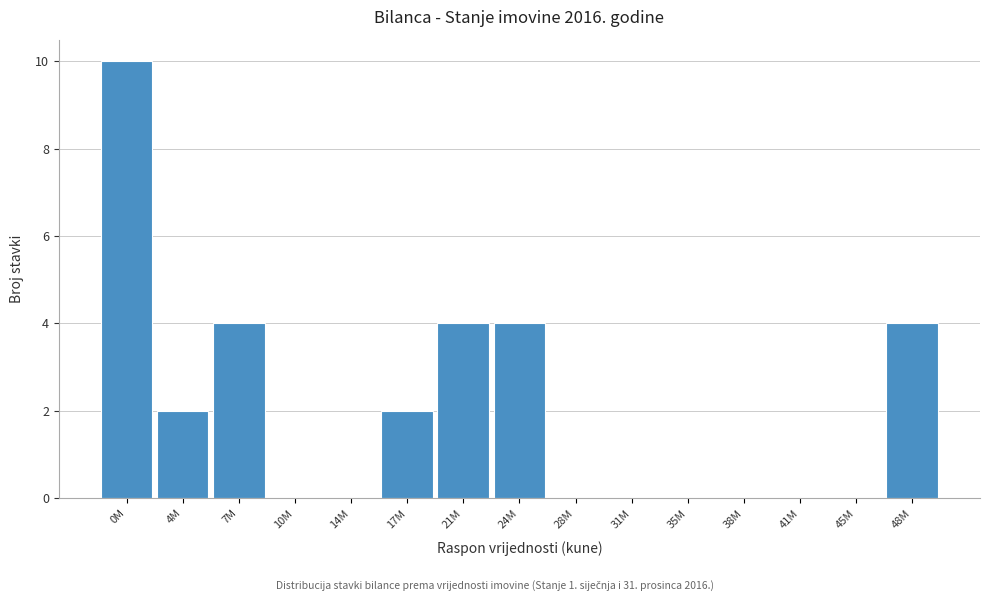

Reading right to left, list all the values displayed in this chart.

48M=4	45M=0	41M=0	38M=0	35M=0	31M=0	28M=0	24M=4	21M=4	17M=2	14M=0	10M=0	7M=4	4M=2	0M=10